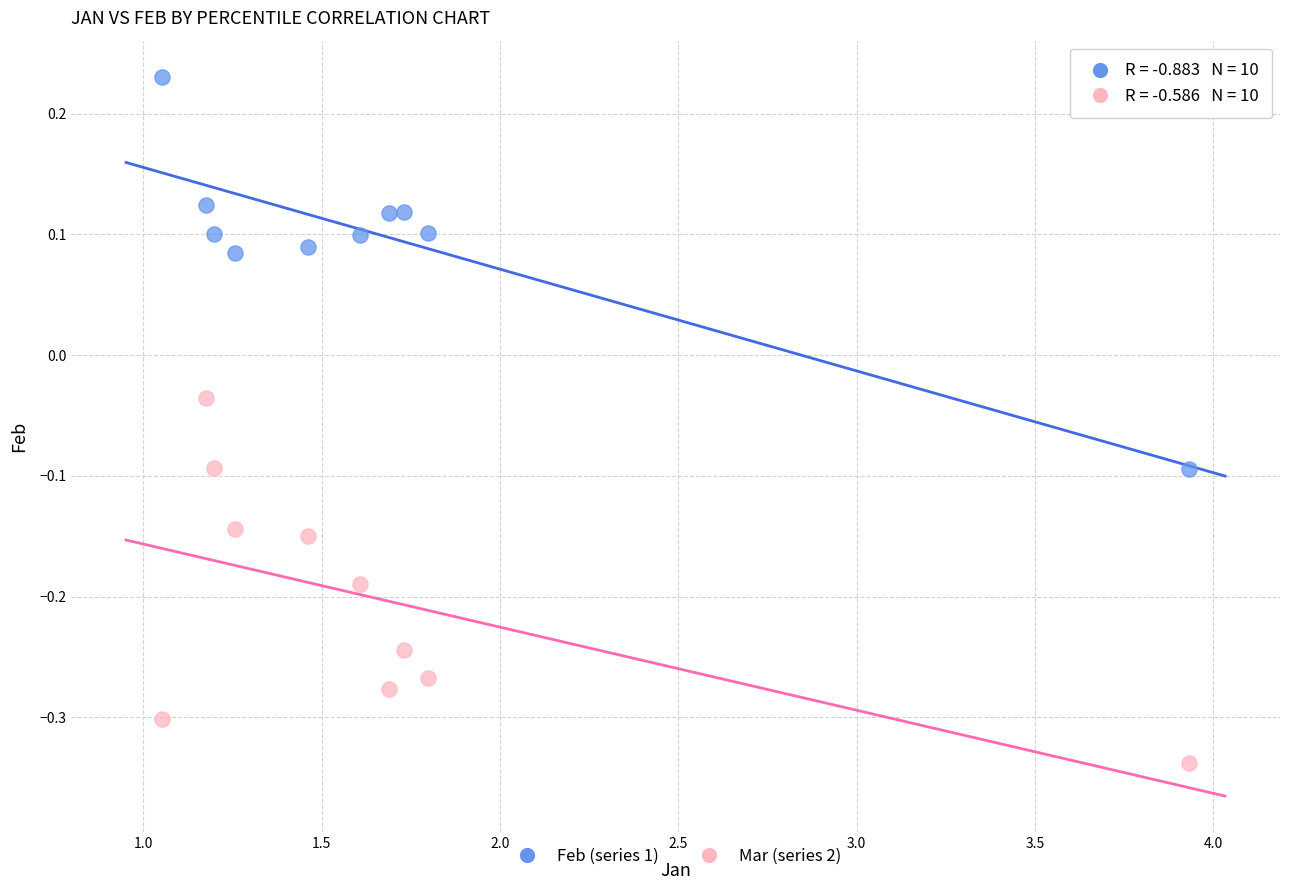

Which series has the largest Y range (max minus min)?

Feb (series 1)